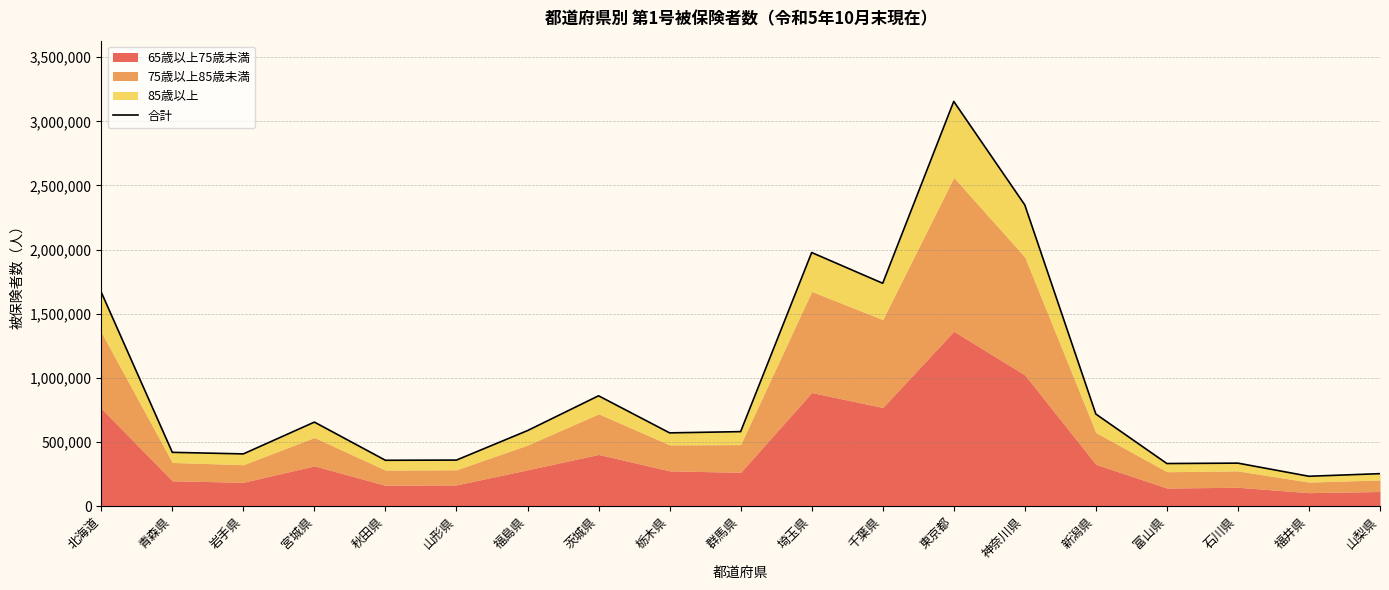

What position from the left is 福井県?

18